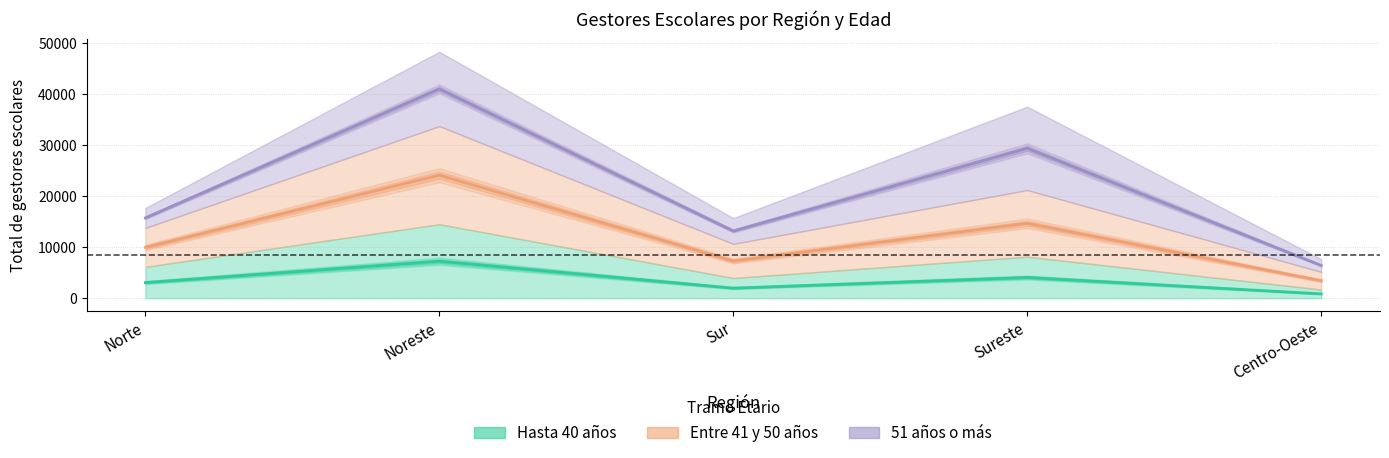

What is the approximate value of Entre 41 y 50 años at Norte?

15739.5